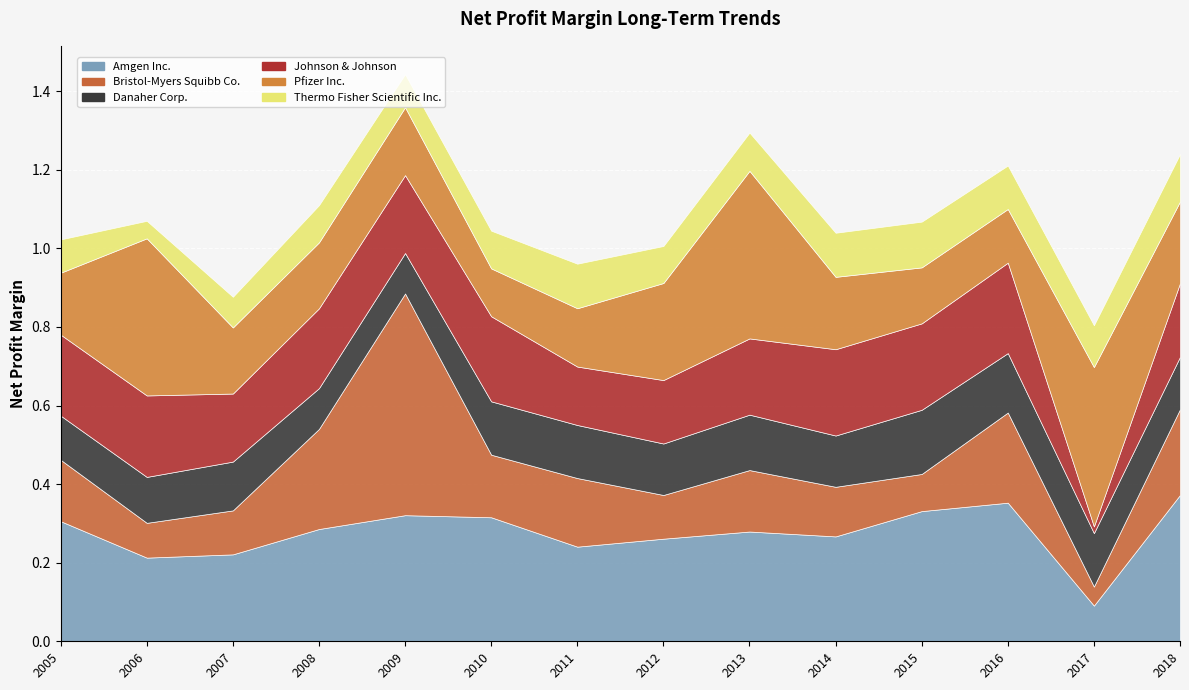

What is the difference between the maximum and minimum values in the Pfizer Inc. series?

0.3